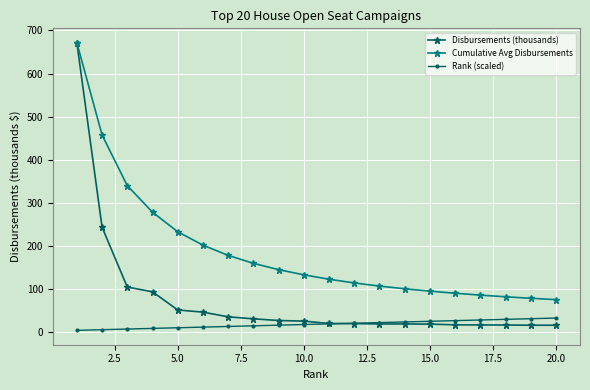

Which series has the largest range (max minus min)?

Disbursements (thousands)